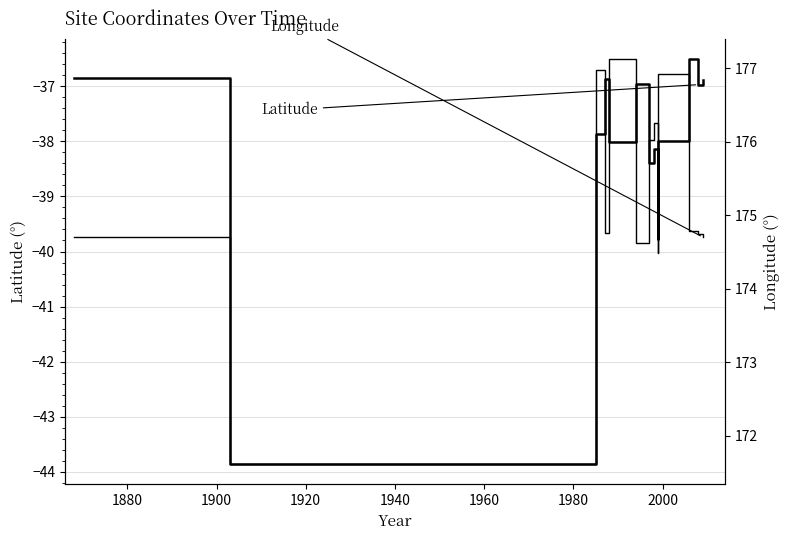

Does the chart display data point markers on the line(s)?

No